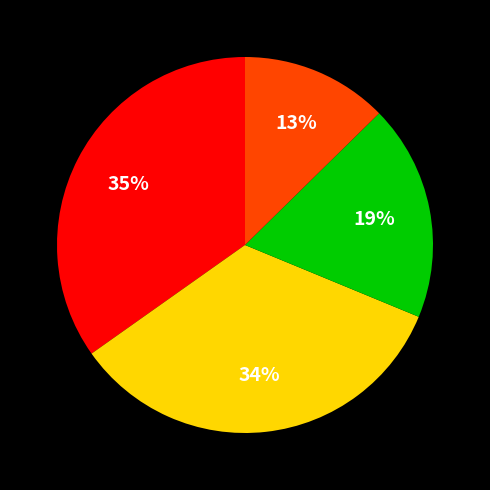

To the nearest percent, what is the average slice percentage?

25%